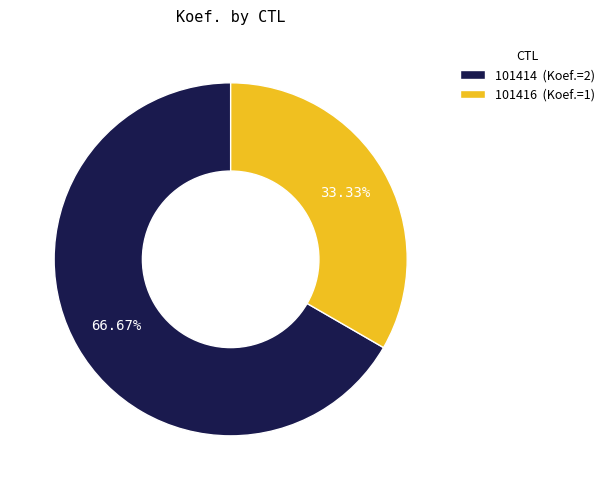

Rank the categories by value from lowest to highest.

101416, 101414